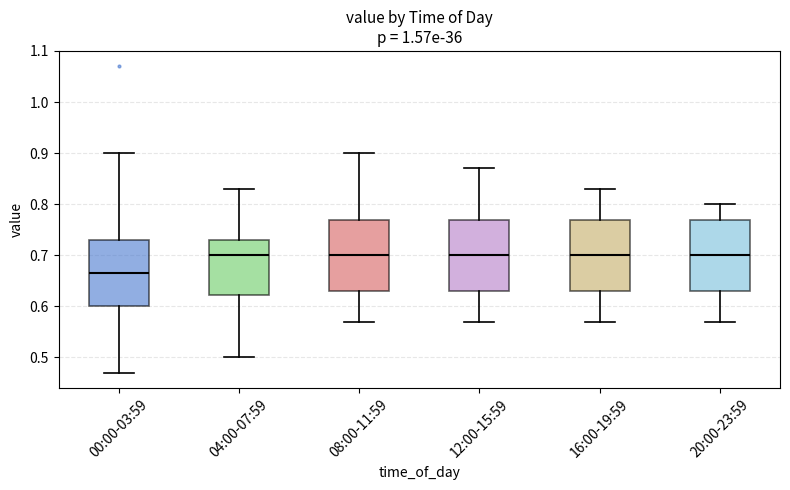

Which box's median line is the lowest?

00:00-03:59